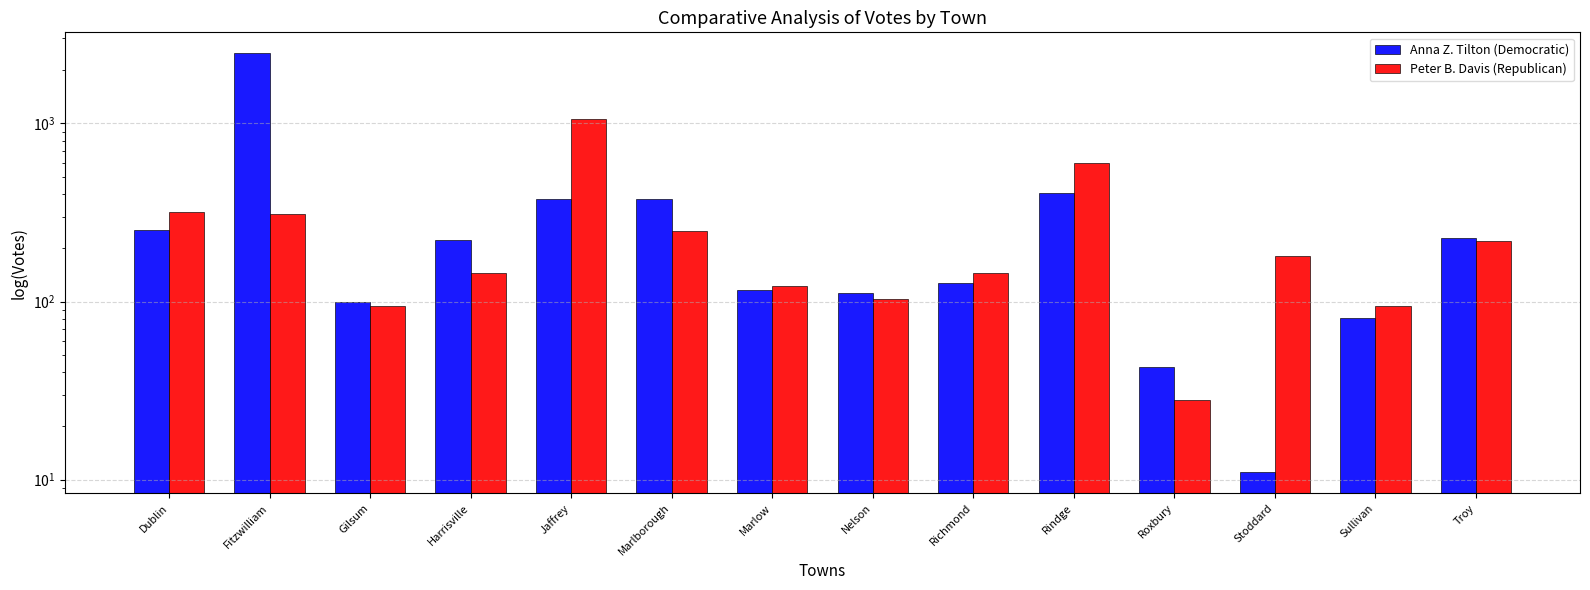

True or false: Anna Z. Tilton (Democratic) has a value of 251 at Dublin.

True